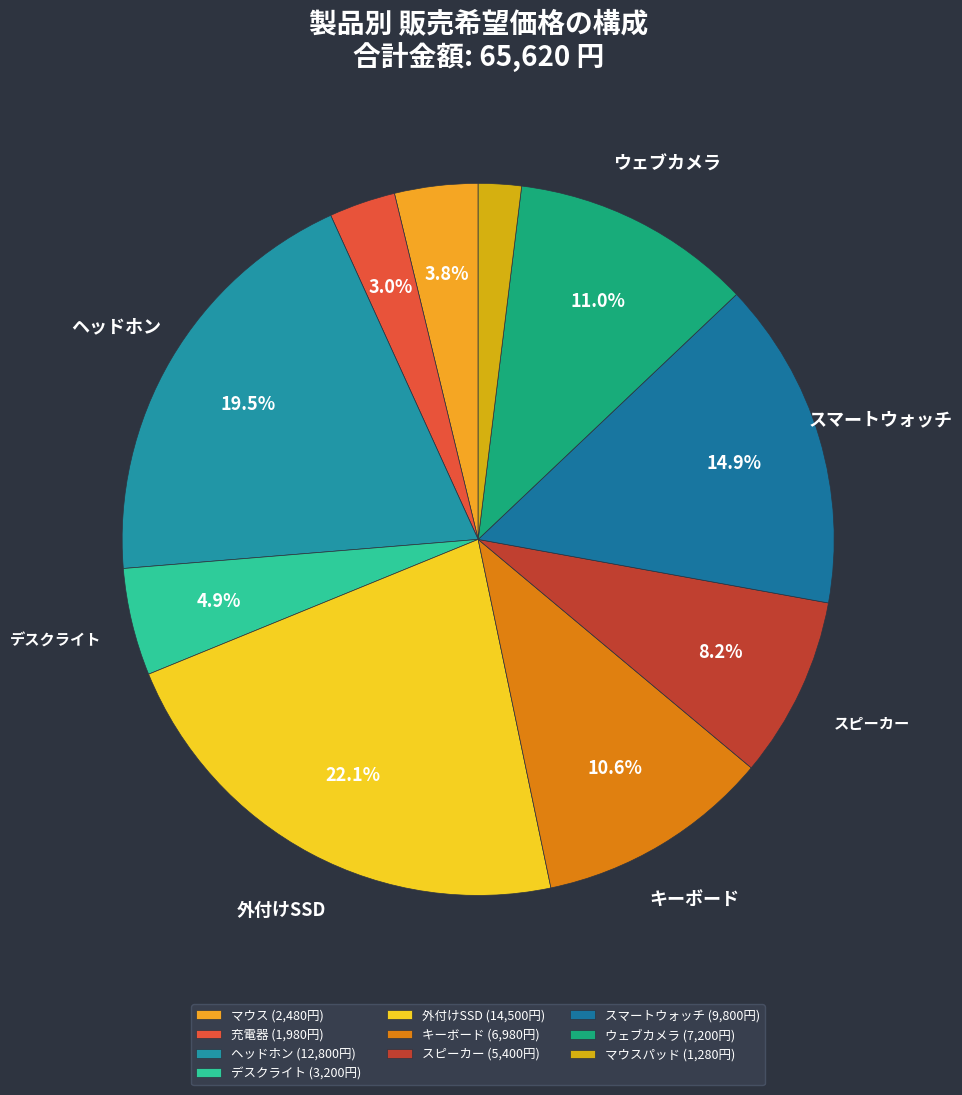

Rank the categories by value from highest to lowest.

外付けSSD, ヘッドホン, スマートウォッチ, ウェブカメラ, キーボード, スピーカー, デスクライト, マウス, 充電器, マウスパッド